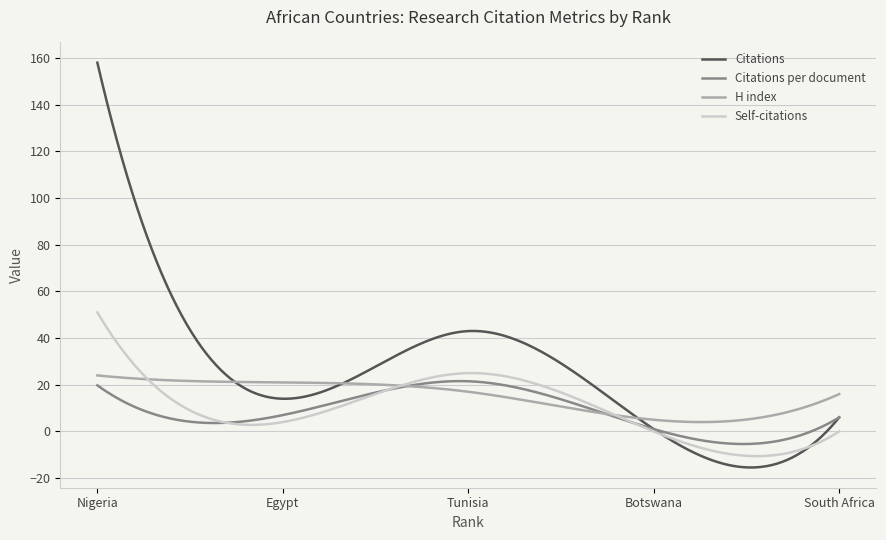

What is the lowest value of the Self-citations series?

-10.6